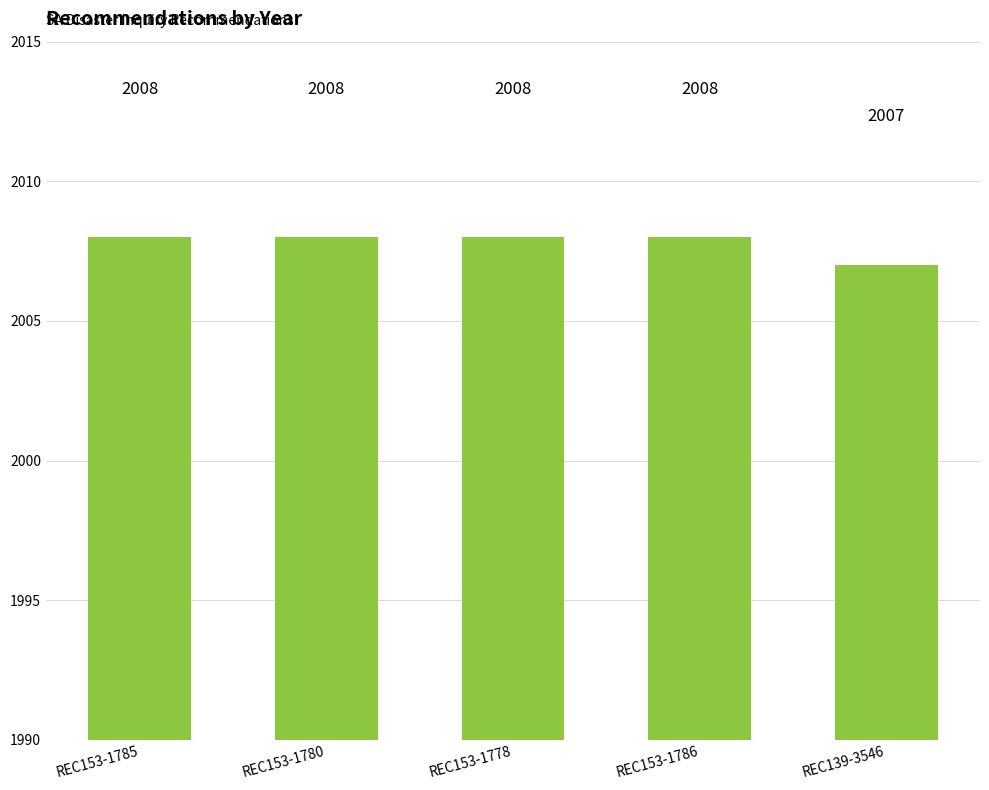

What is the ratio of the value at REC139-3546 to the value at REC153-1786?

1.0